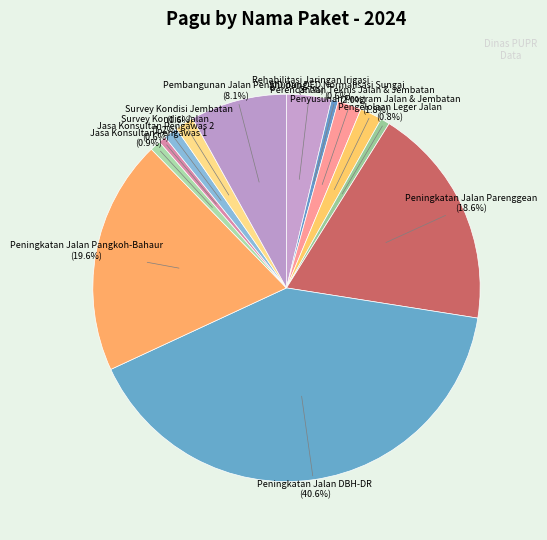

How many segments does this pie chart have?

13